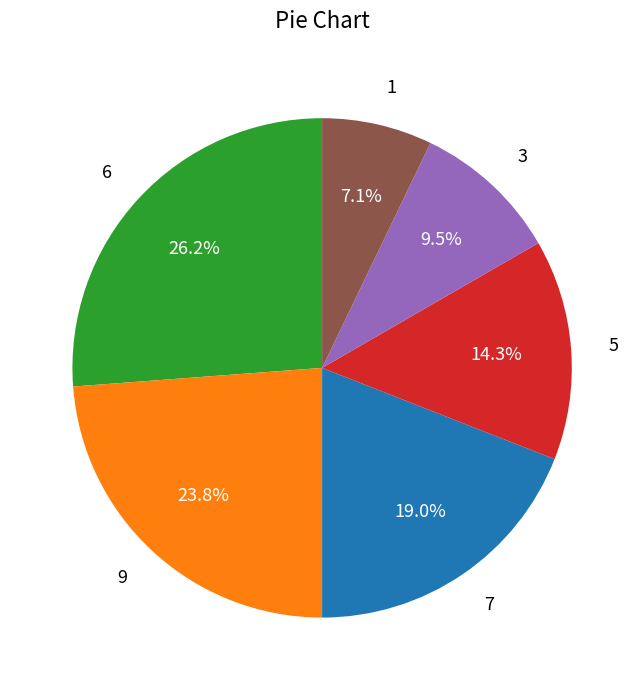

To the nearest percent, what portion does 9 represent?

24%